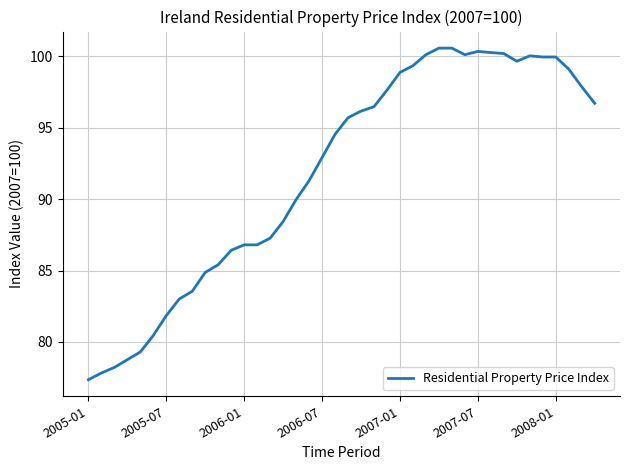

What is the maximum value shown in the chart?

100.6